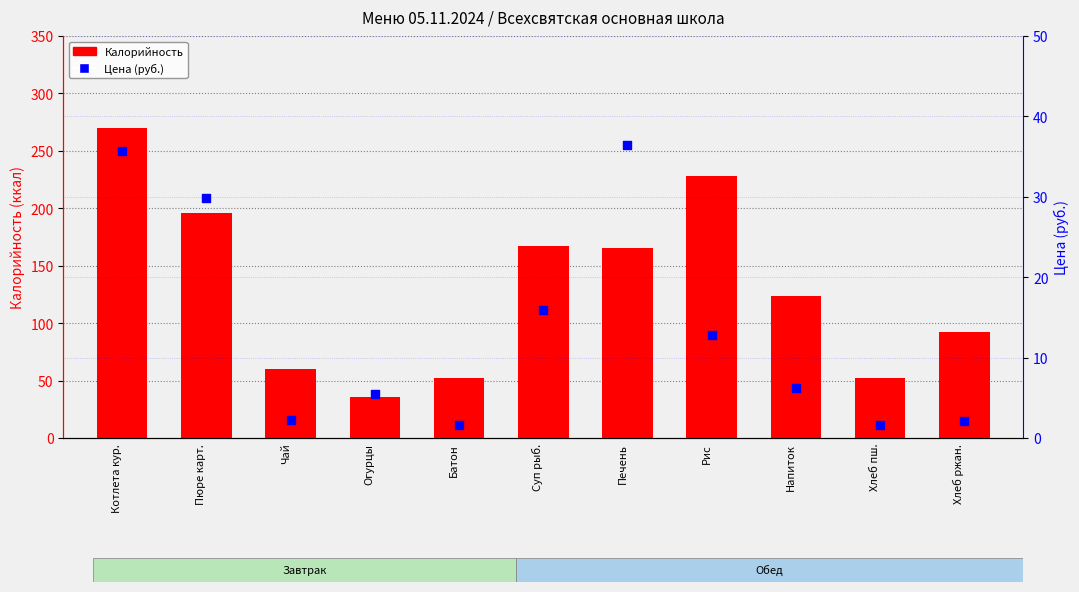

Which series has the widest spread of Y values?

Калорийность